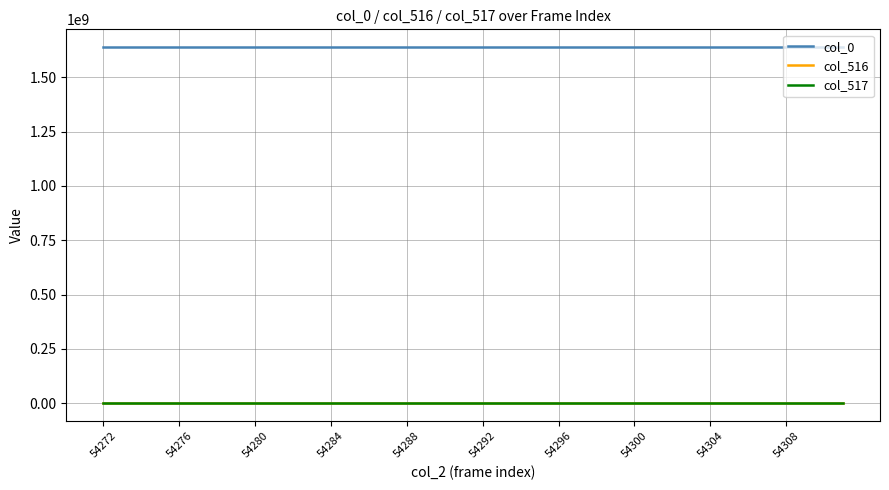

True or false: col_0 and col_517 cross at least once.

False